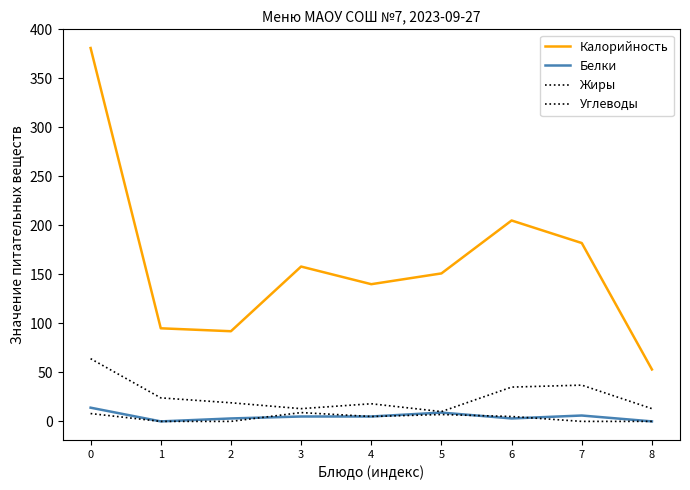

What is the difference between the maximum and minimum values in the Белки series?

14